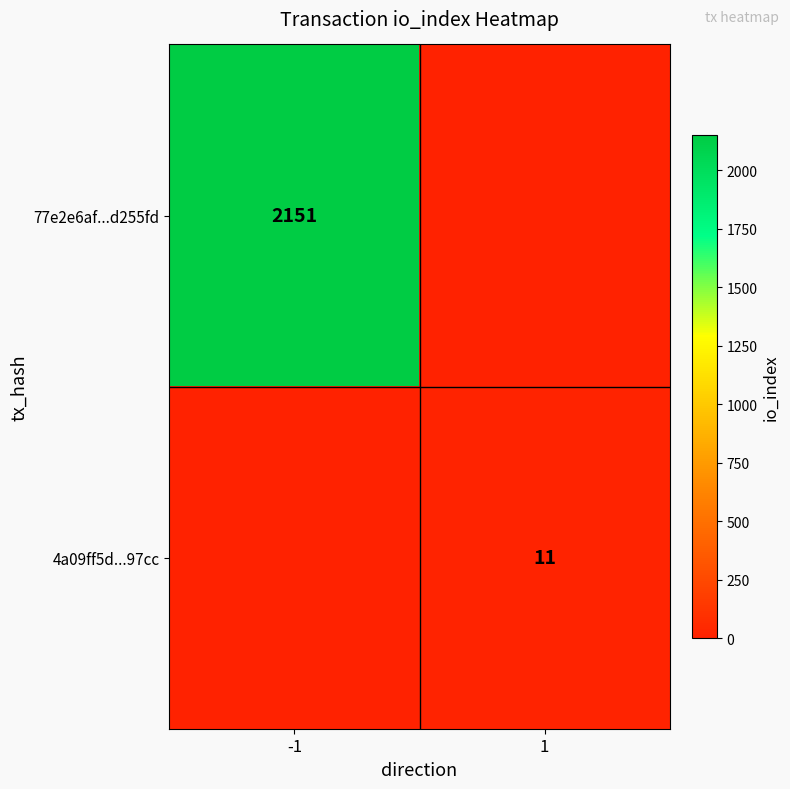

The value of 4a09ff5d...97cc at 1 is 11. True or false?

True